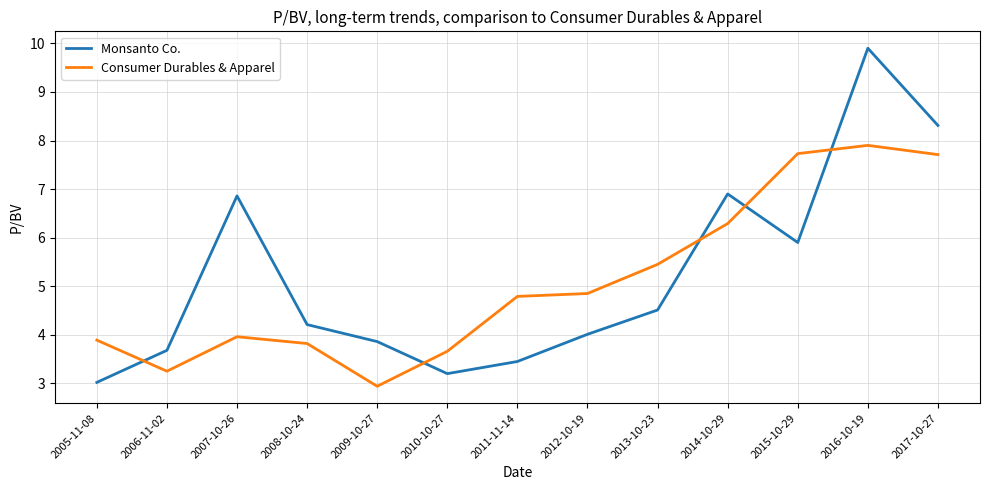

The Consumer Durables & Apparel series shows 1.6 at 2009-10-27. True or false?

False